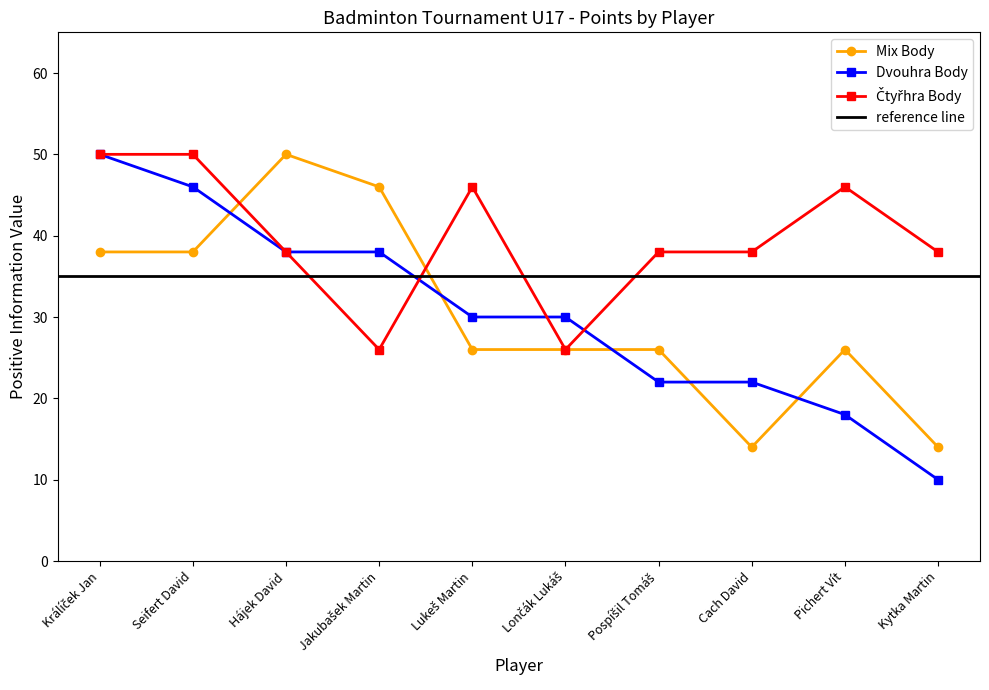

Which category has the lowest value across all series?

Kytka Martin